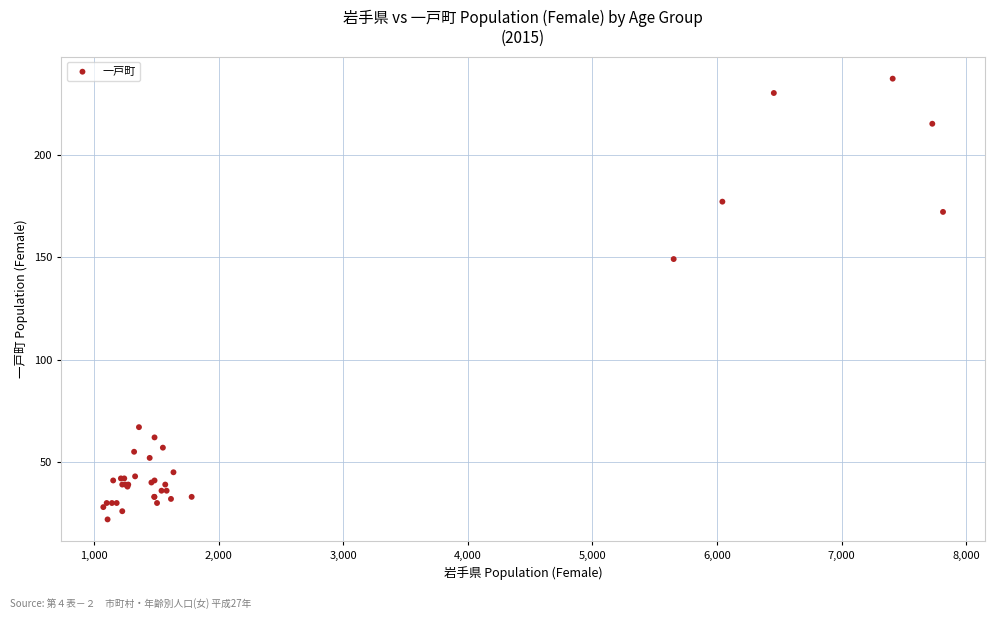

What Y value in the scatter plot is closest to 129?

149